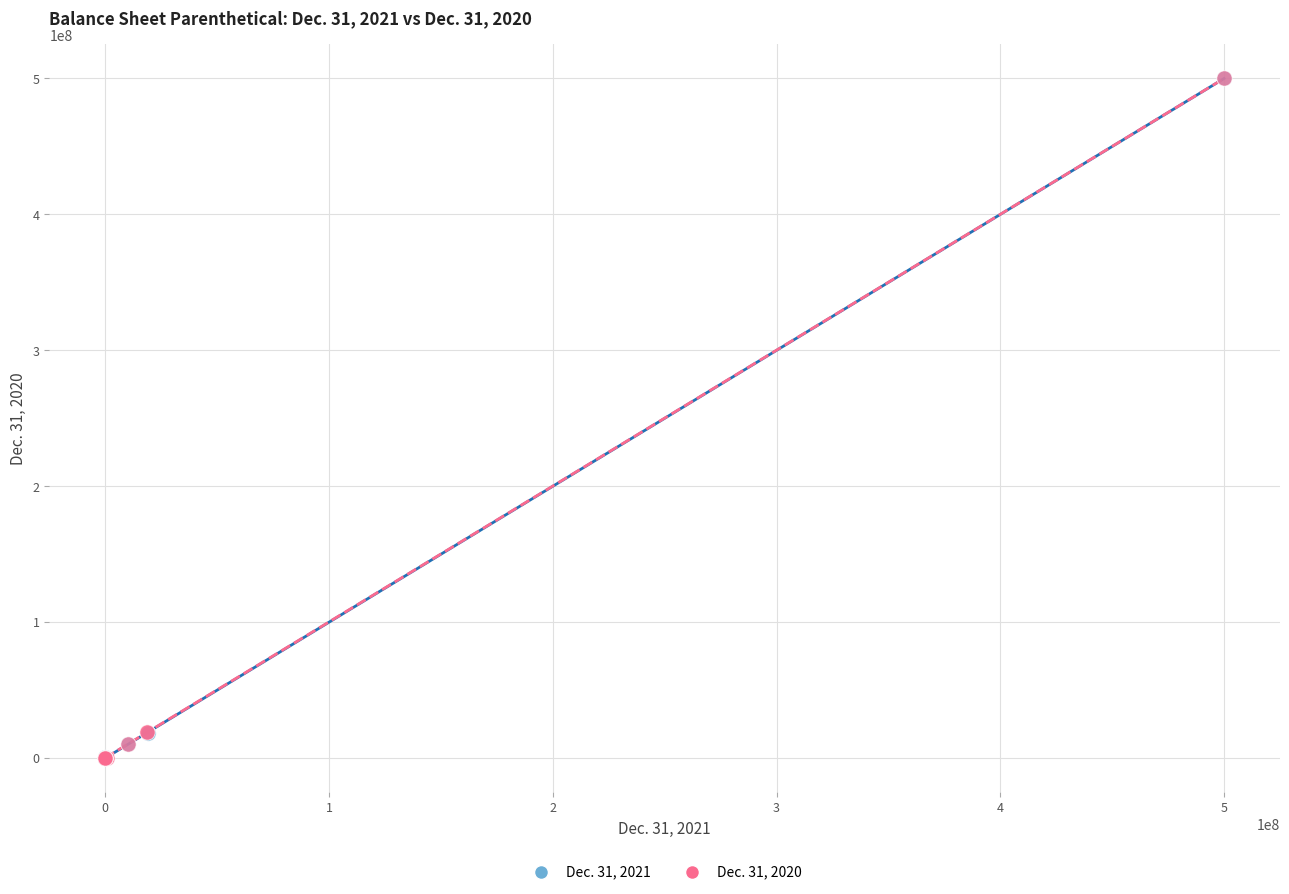

What are all the series names shown in the legend?

Dec. 31, 2021, Dec. 31, 2020